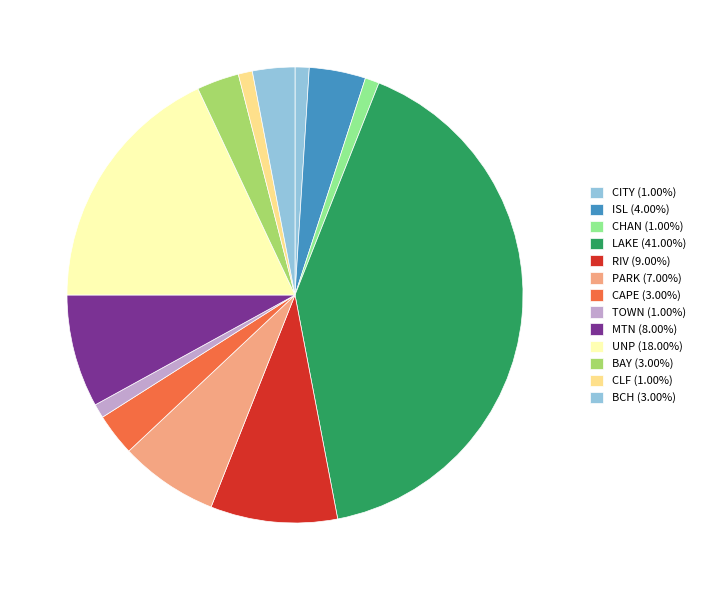

How many slices are in this pie chart?

13